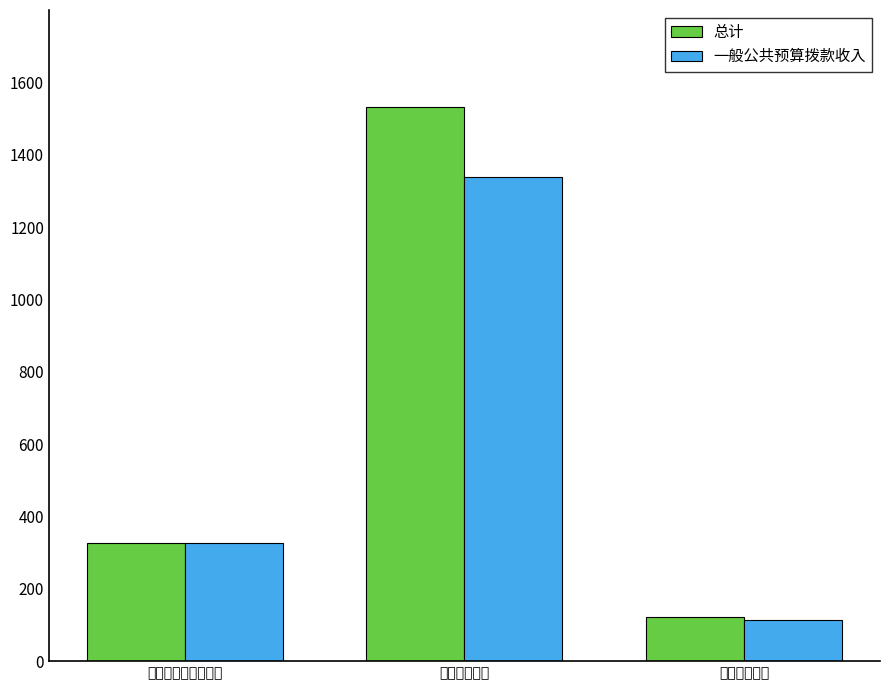

What is the label of the 2nd bar from the right?

卫生健康支出